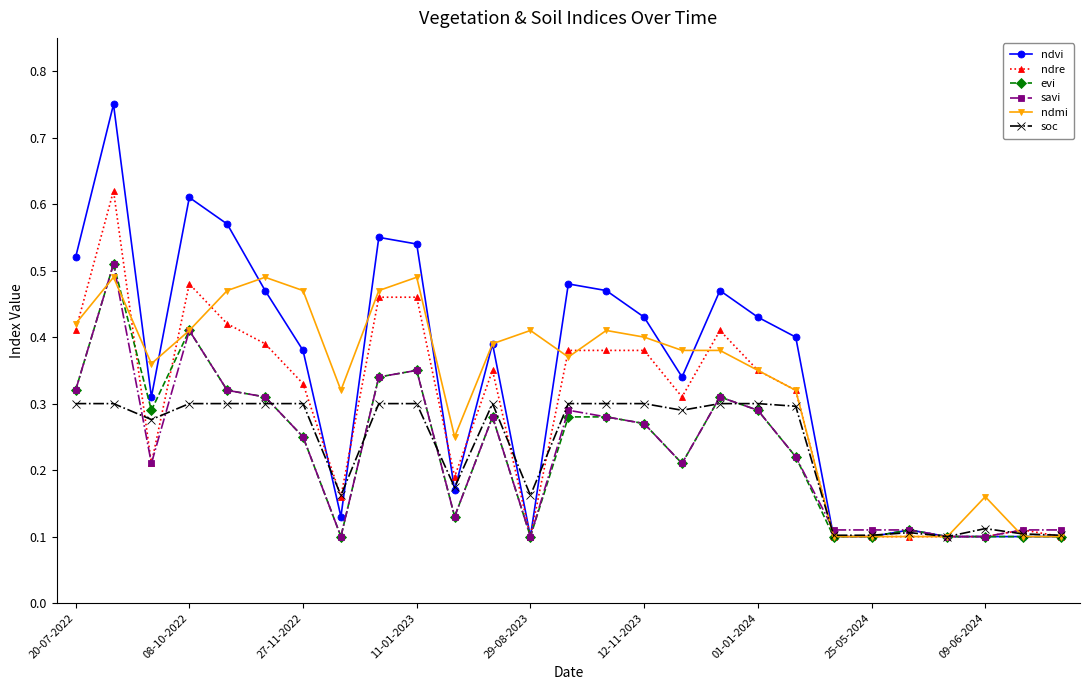

True or false: ndvi has more than 2 interior local peaks.

True